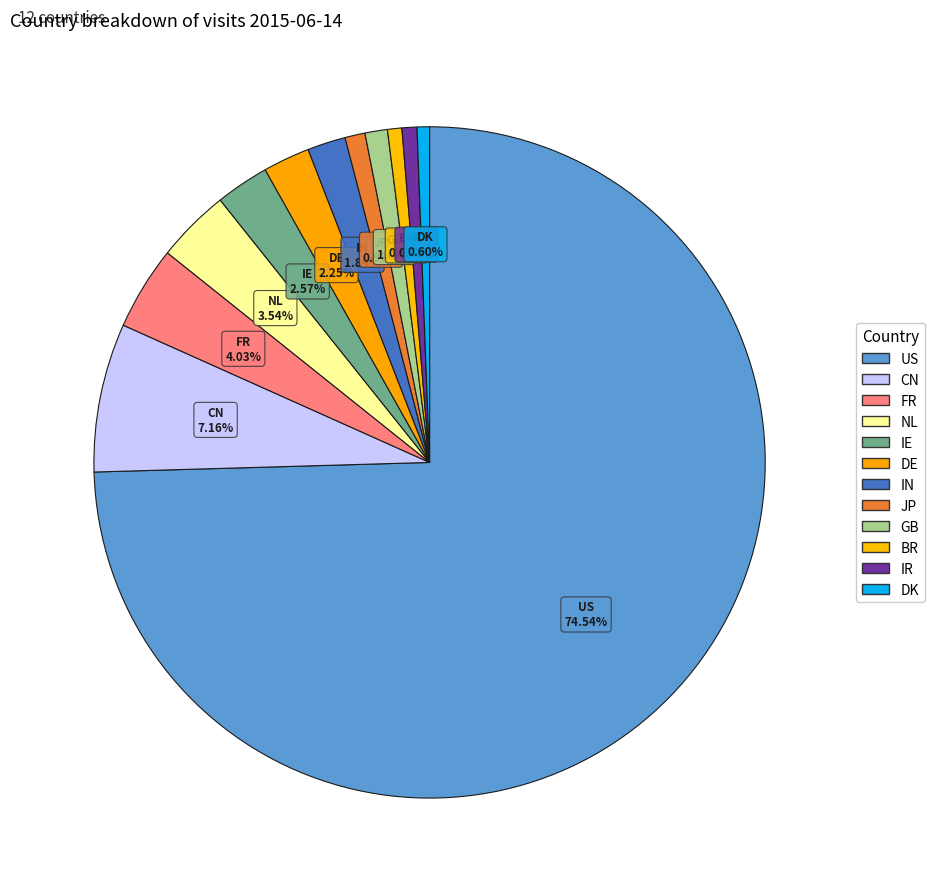

What percentage do IE and DK together represent?

3.2%